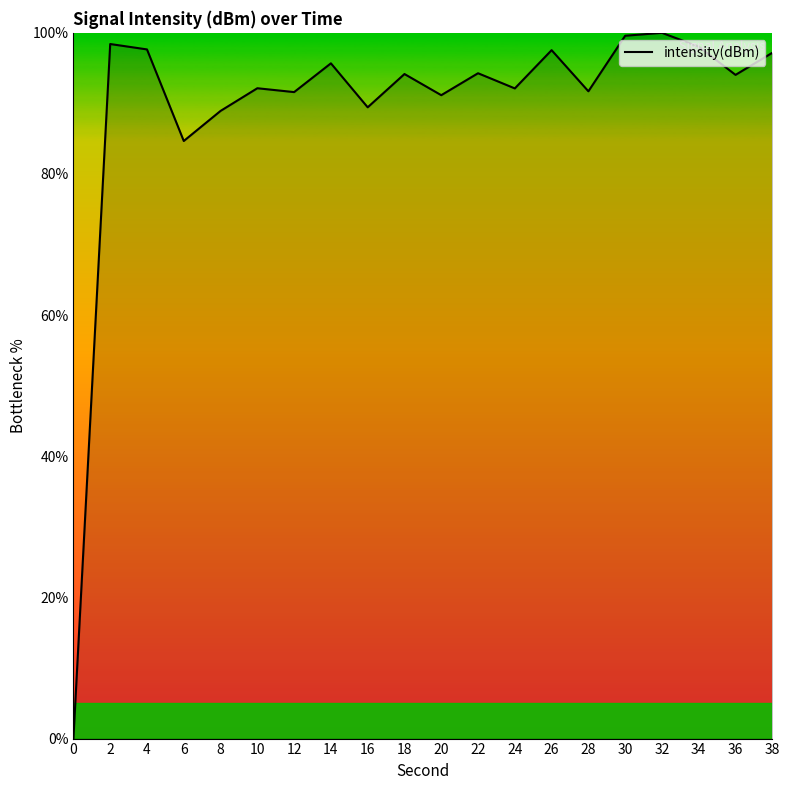

The value at 12 is 123.5. True or false?

False